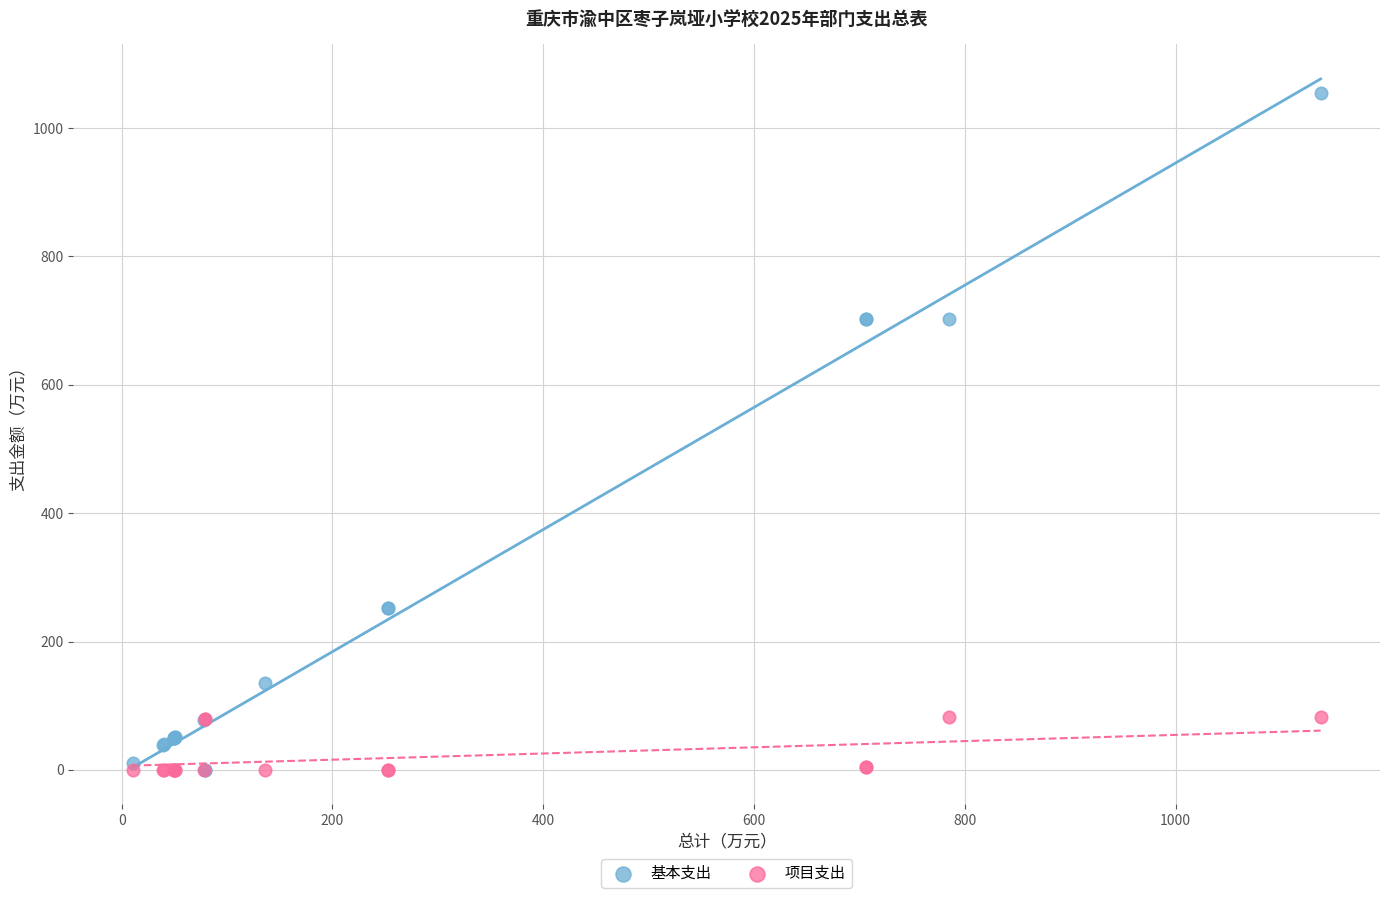

What are all the series names shown in the legend?

基本支出, 项目支出